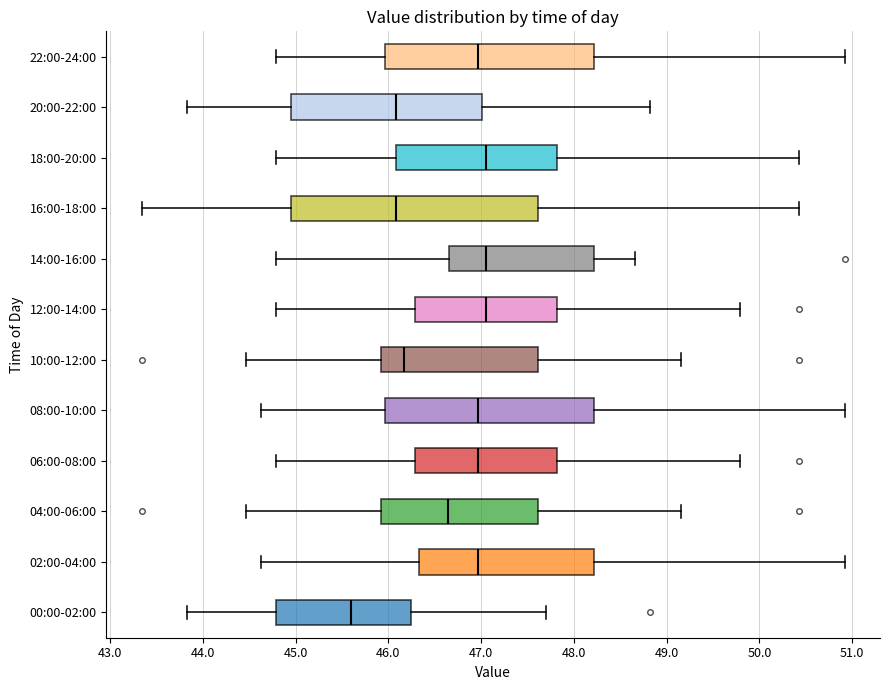

Where is the right edge of the box for 12:00-14:00 on the x-axis? The values are not printed on the chart, so give them approximately, as read against the axis.

47.8